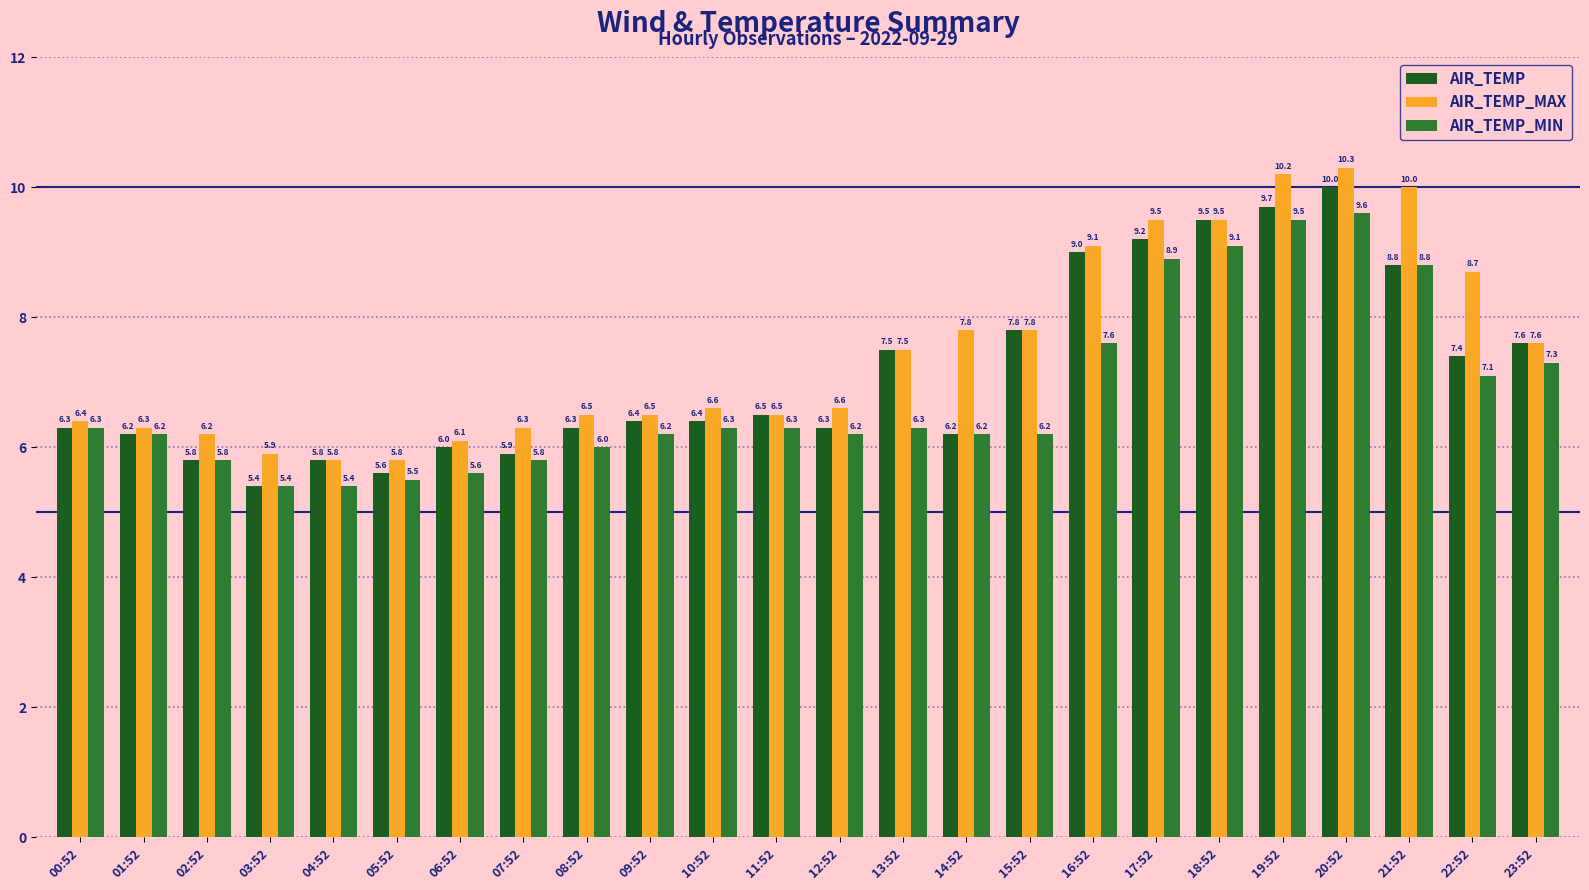

Rank the series by their maximum value, from lowest to highest.

AIR_TEMP_MIN, AIR_TEMP, AIR_TEMP_MAX